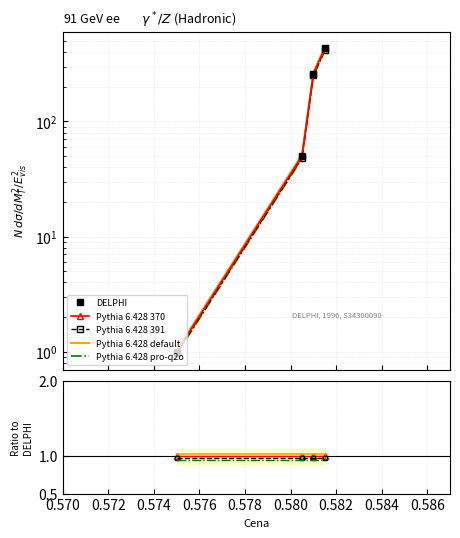

How many data points does each series have?

4